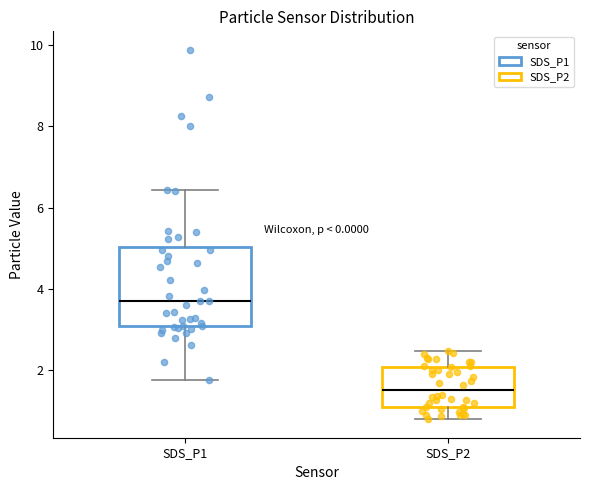

Which box has the highest median line?

SDS_P1